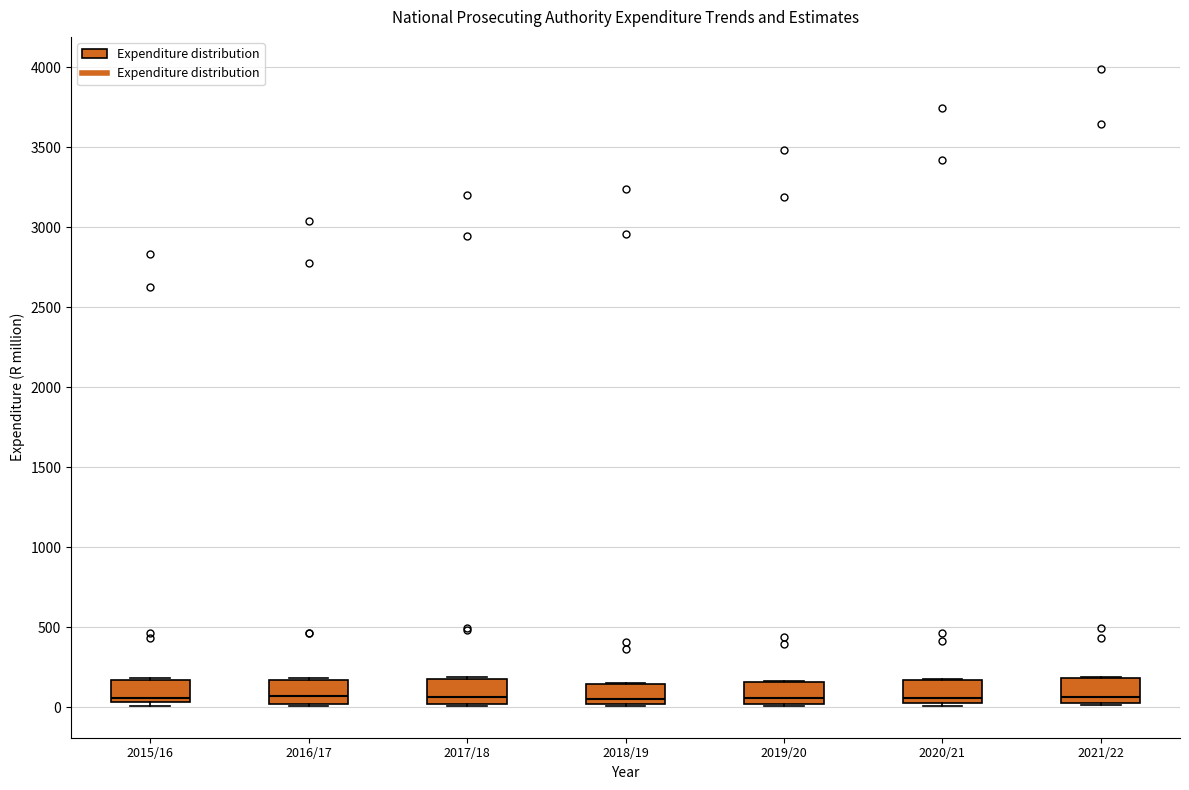

Reading left to right, transcribe this box plot: for each box, give where its median line is, the range the box spans, and where its two whiskers end, as read against the y-axis. The values are not printed on the chart, so give them approximately, as read against the axis.

2015/16: median 50 (just above the box's lower edge), box 50 to 150, whiskers 0 to 200
2016/17: median 50, box 0 to 150, whiskers 0 to 200
2017/18: median 50, box 0 to 150, whiskers 0 to 200
2018/19: median 50, box 0 to 150, whiskers 0 to 150
2019/20: median 50, box 0 to 150, whiskers 0 to 150
2020/21: median 50, box 0 to 150, whiskers 0 to 200
2021/22: median 50, box 0 to 200, whiskers 0 to 200